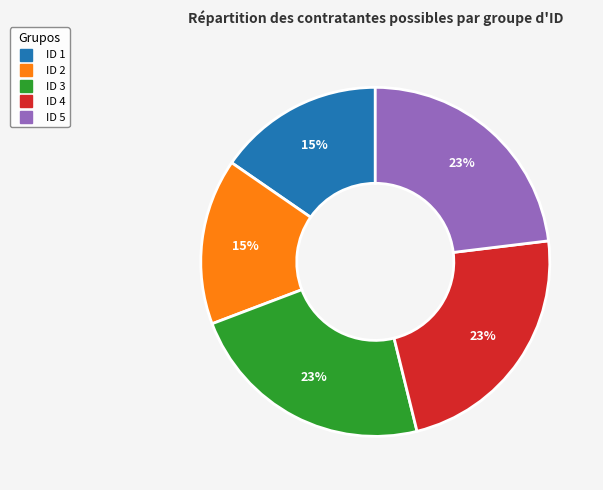

Is it true that ID 3 is 10% of the pie?

False